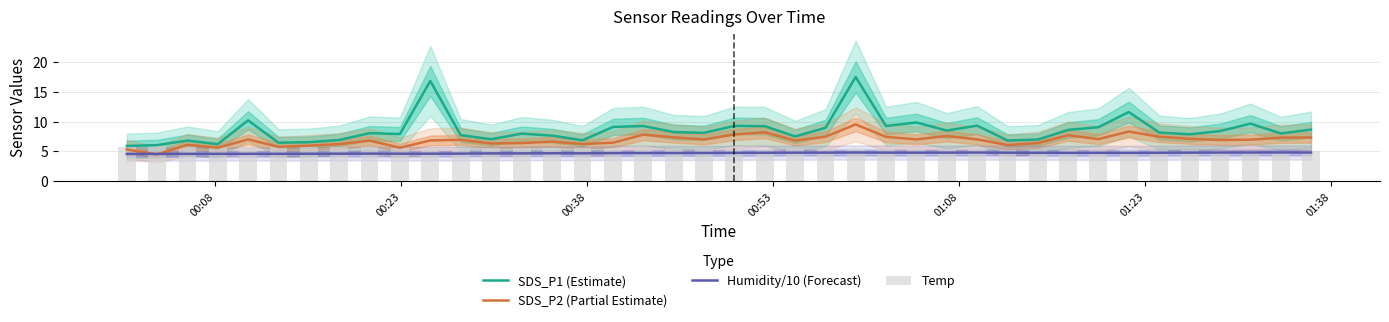

What is the minimum value shown in the chart?

4.5